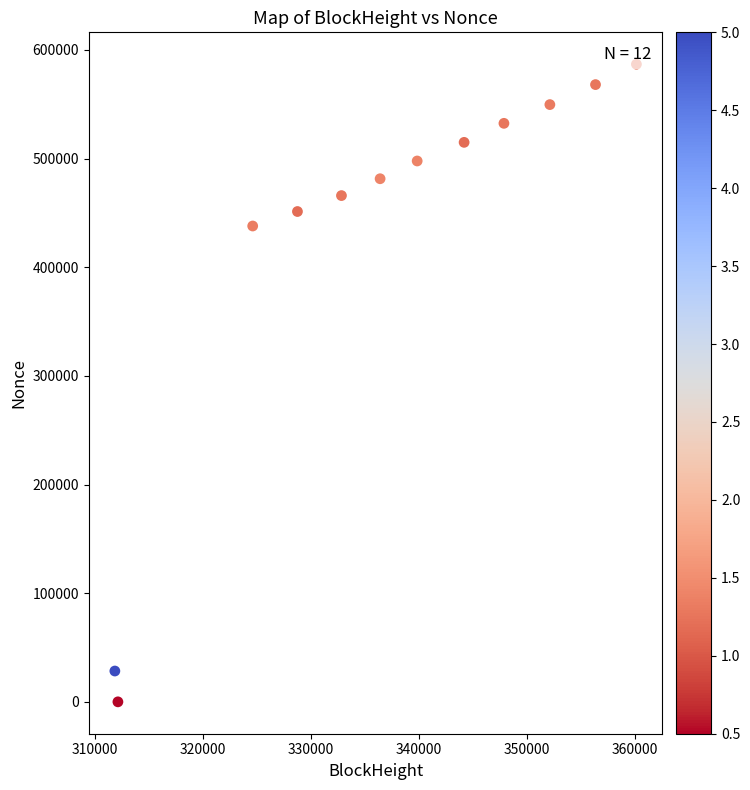

What is the range of X values (max minus min)?

48316